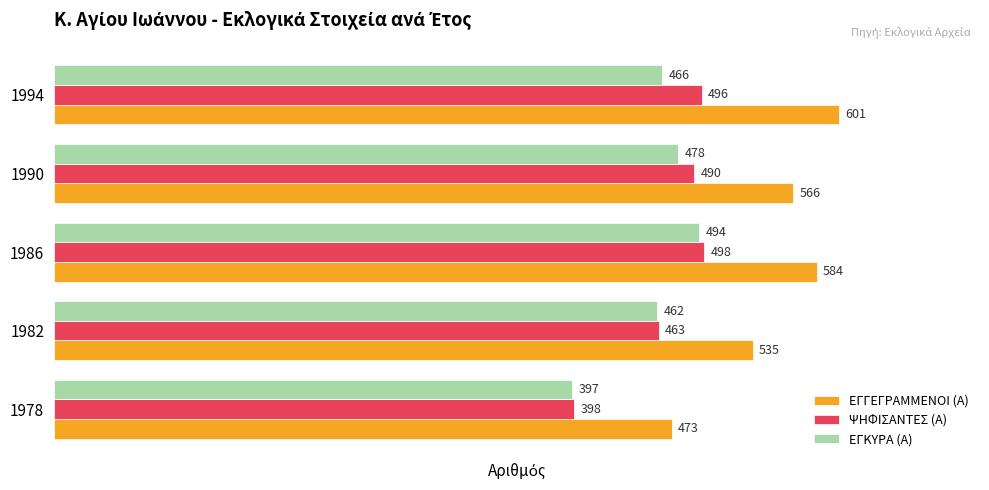

What is the minimum value shown in the chart?

397